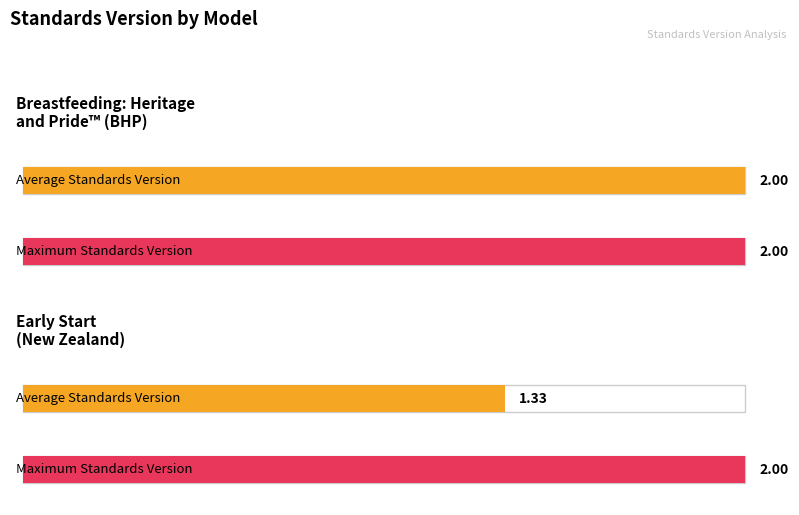

What is the label of the 4th bar from the right?

2